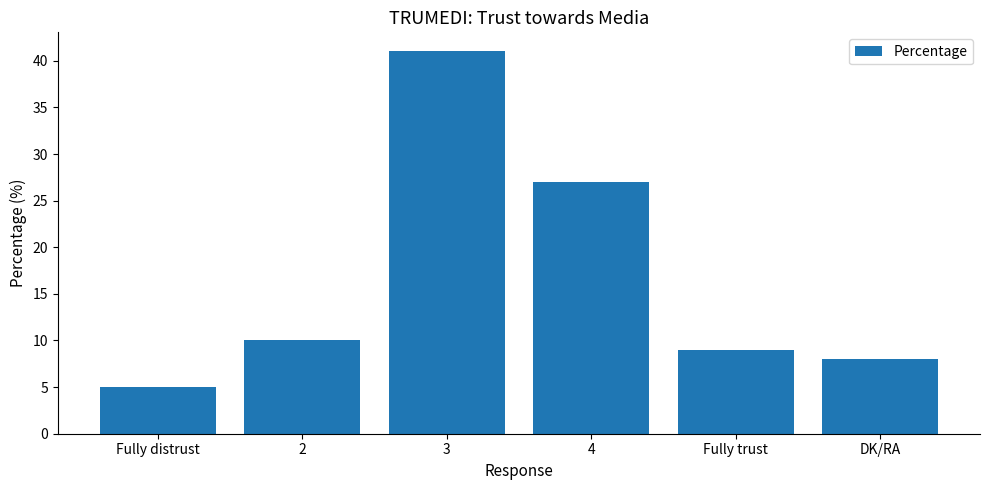

Rank the categories by value from highest to lowest.

3, 4, 2, Fully trust, DK/RA, Fully distrust